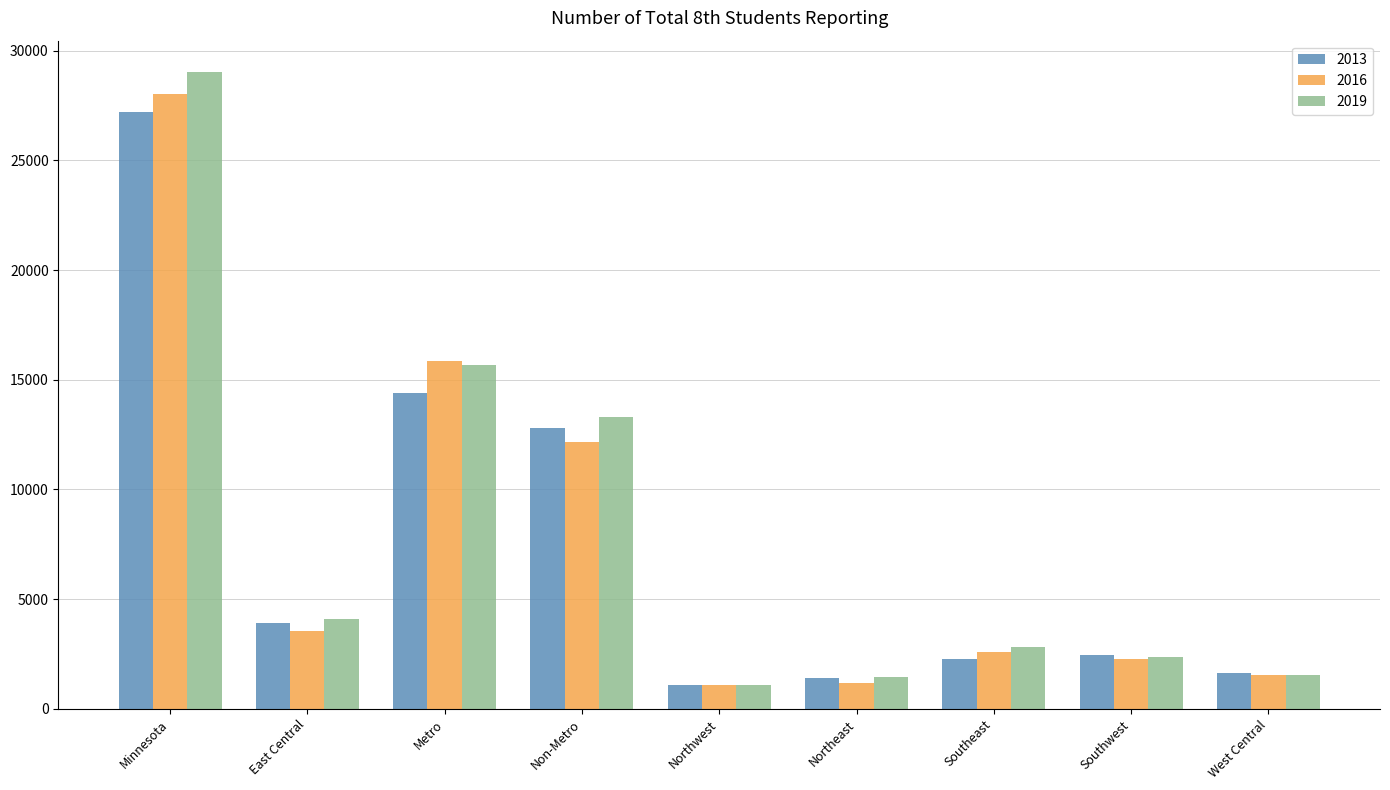

What are all the series names shown in the legend?

2013, 2016, 2019